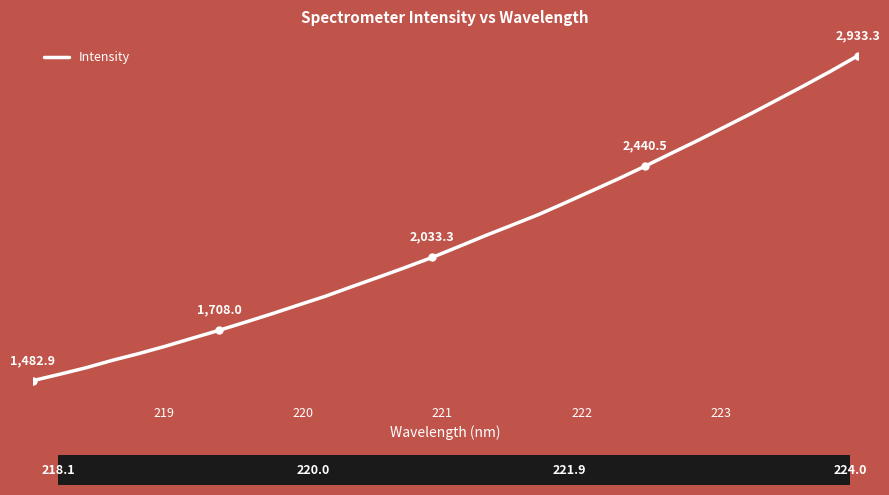

Does the chart display data point markers on the line(s)?

No